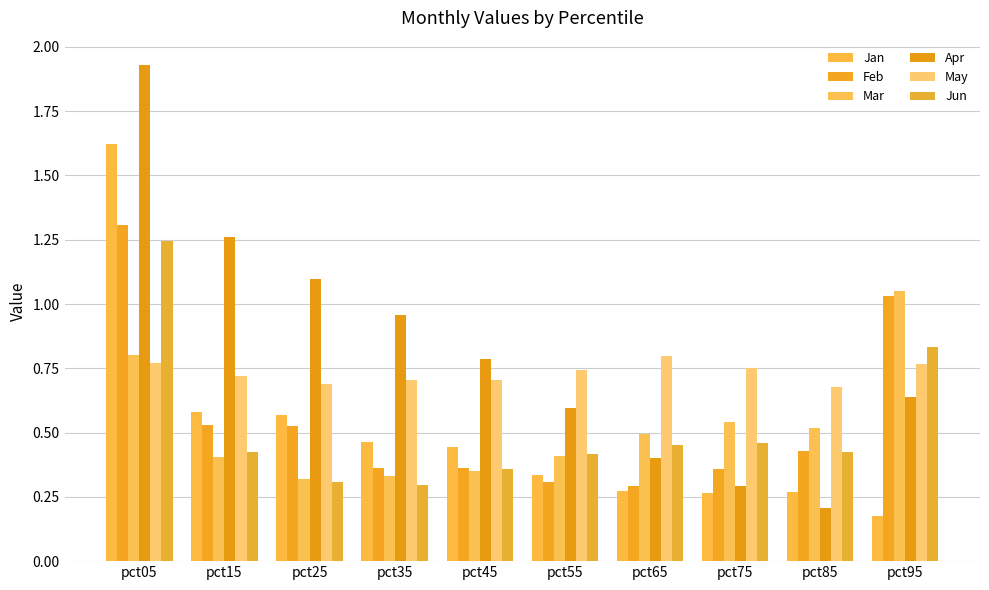

What is the sum of the Feb values at pct35 and pct75?

0.7